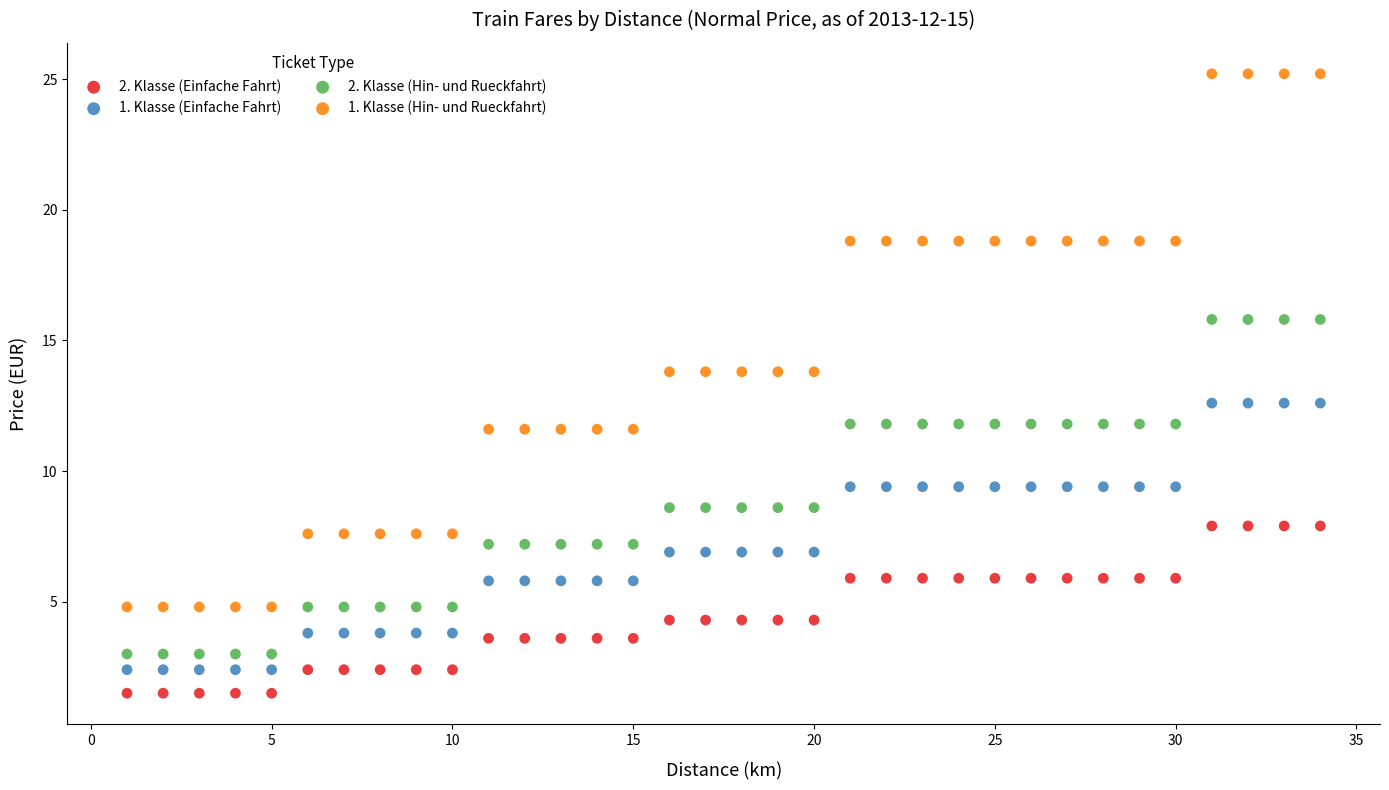

Which series reaches the maximum Y coordinate?

1. Klasse (Hin- und Rueckfahrt)